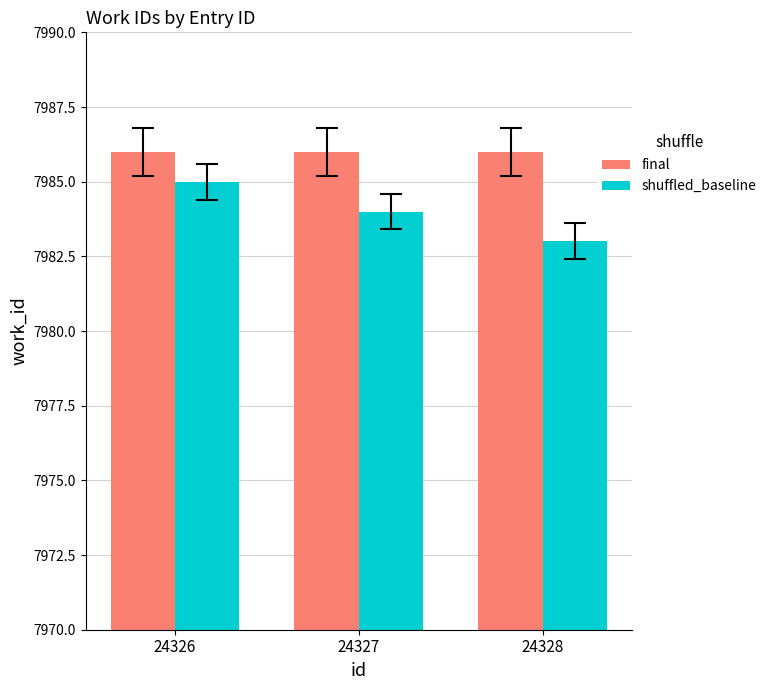

At 24327, list the series in order from largest to smallest.

final, shuffled_baseline